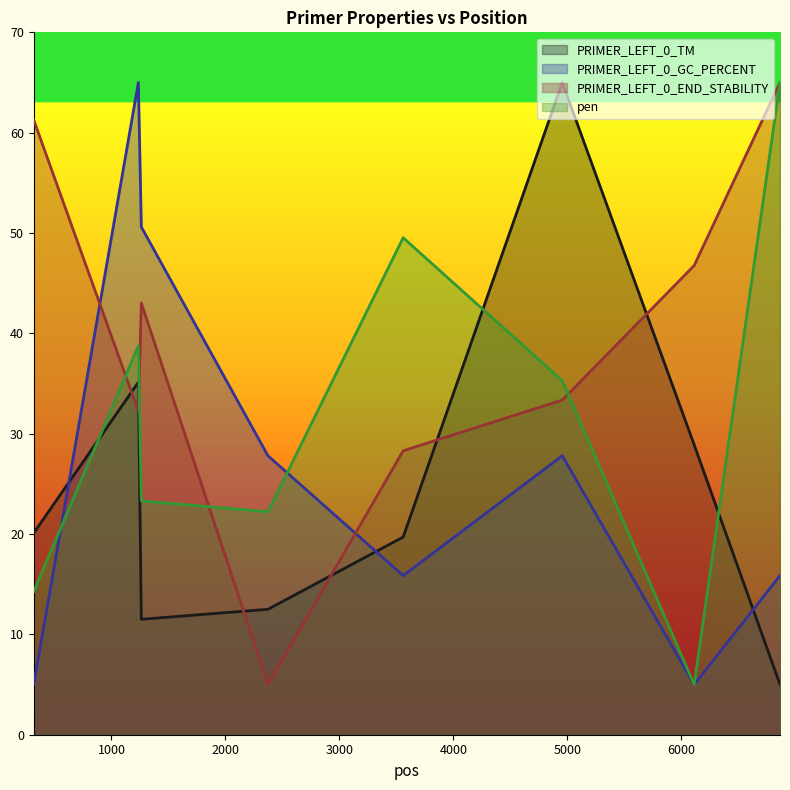

What is the difference between the PRIMER_LEFT_0_END_STABILITY values at 2373 and 318?

56.3